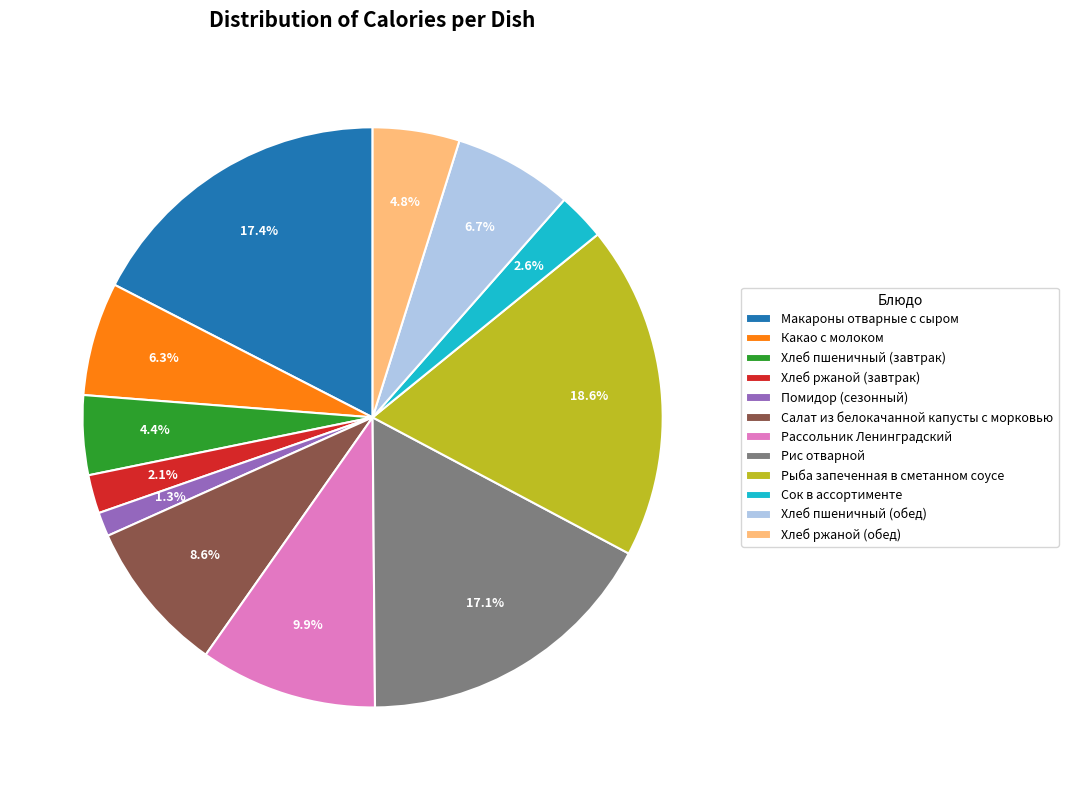

Is Хлеб пшеничный (обед) the majority of the pie?

No